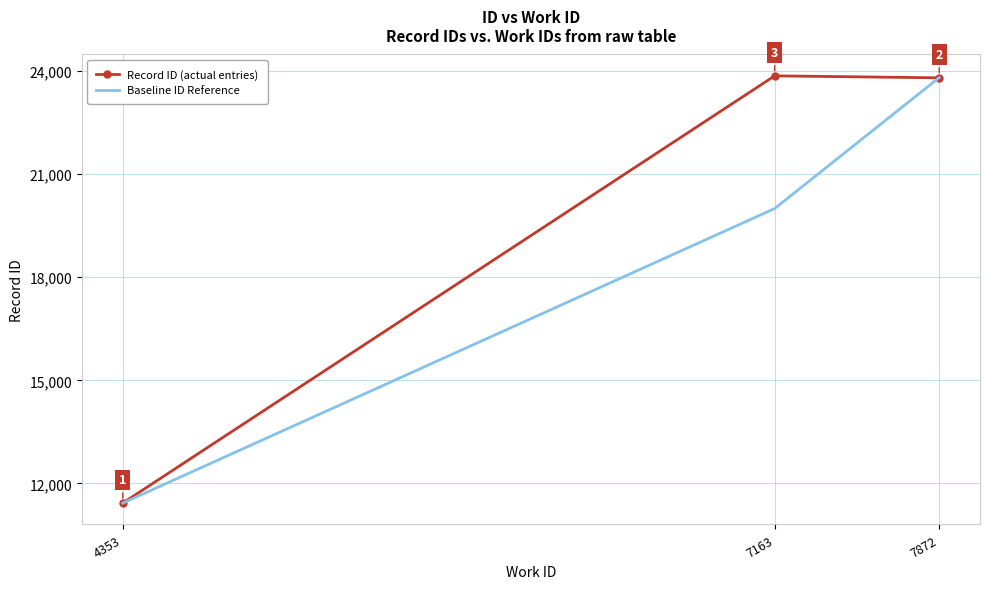

List the series in order of their peak value, lowest first.

Baseline ID Reference, Record ID (actual entries)